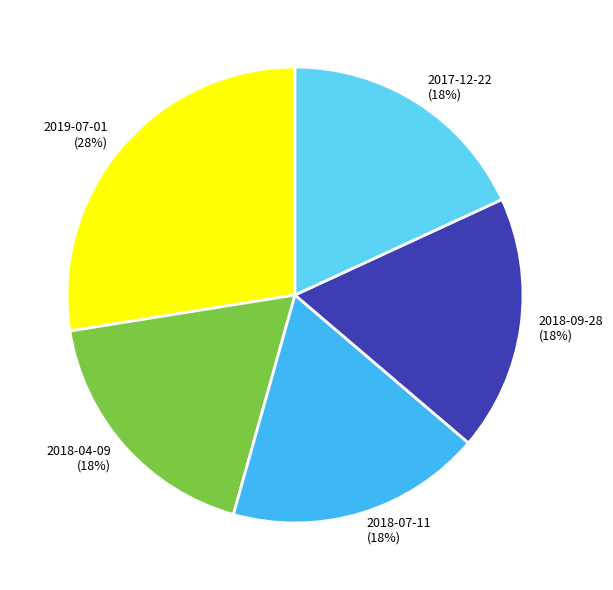

Is it true that 2017-12-22 is 28% of the pie?

False